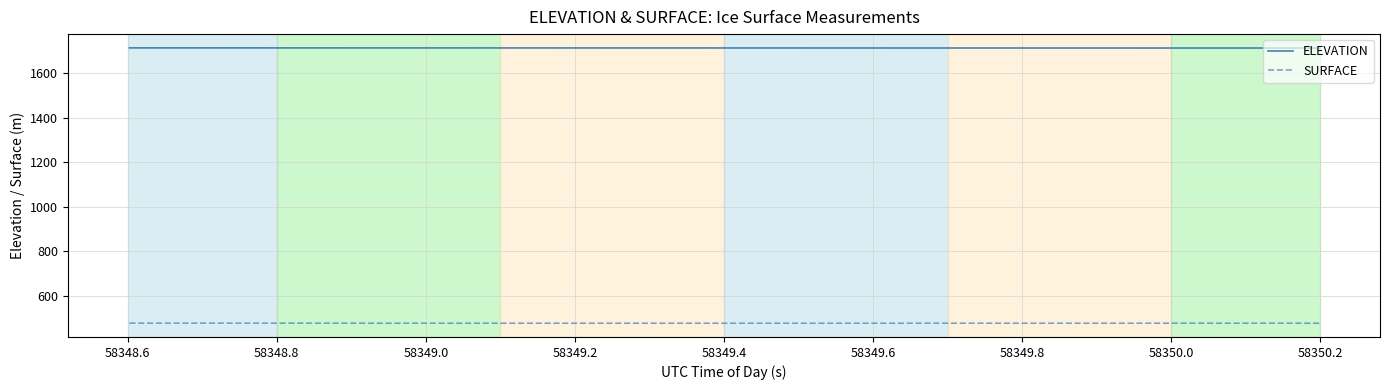

What is the maximum value for SURFACE?

477.2